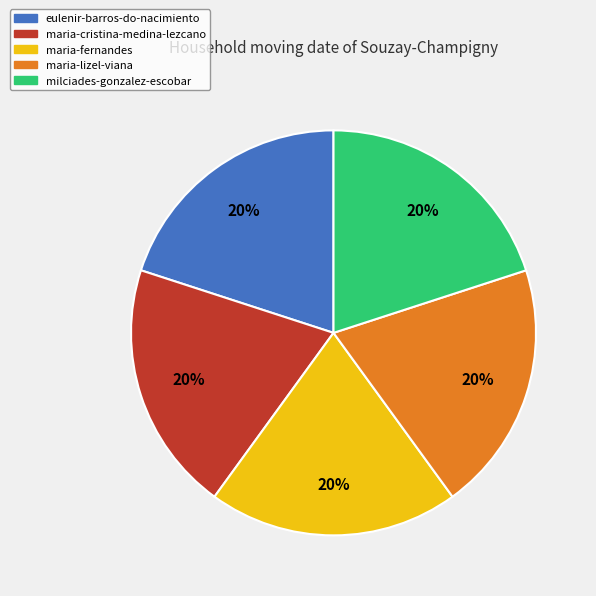

The maria-fernandes slice represents 27% of the pie. True or false?

False